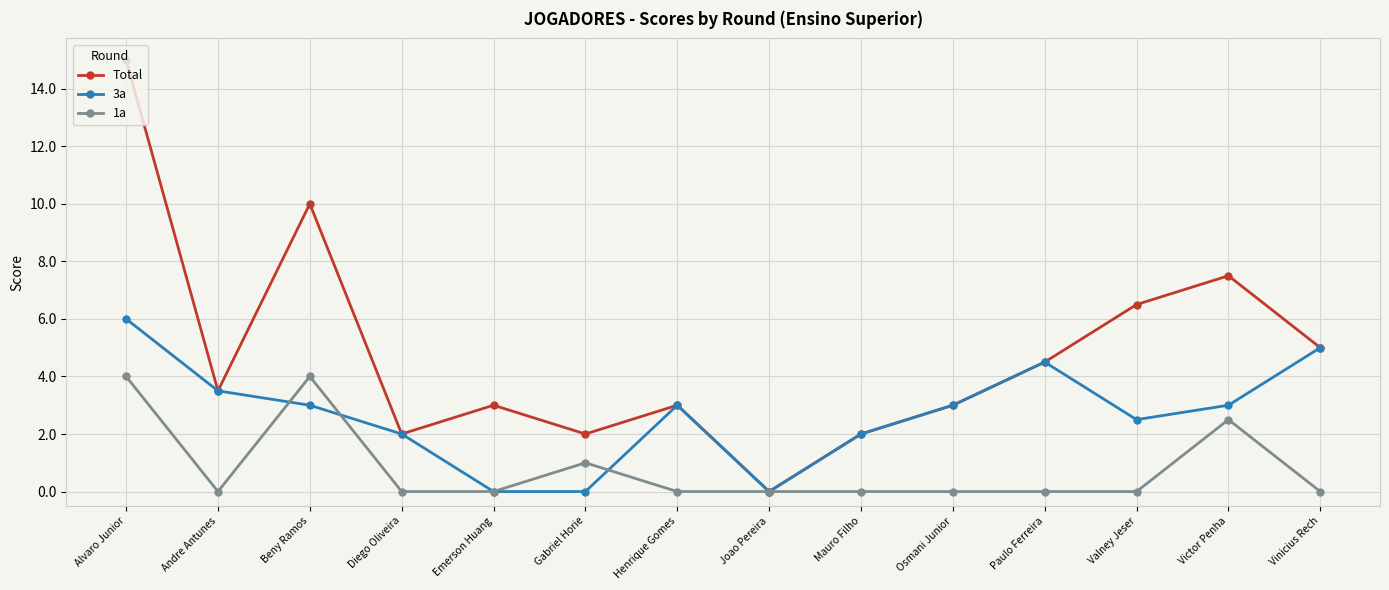

Rank the series by their average value, from highest to lowest.

Total, 3a, 1a